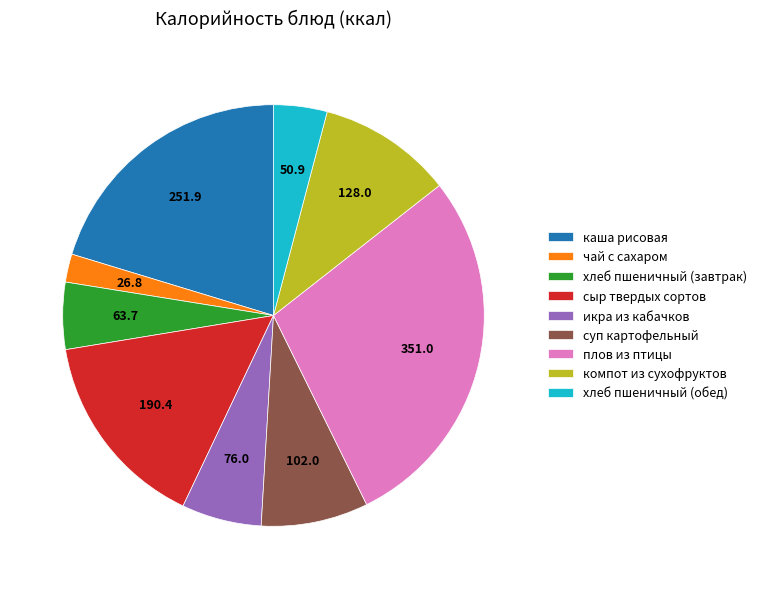

Approximately how many times larger is the value at хлеб пшеничный (обед) compared to хлеб пшеничный (завтрак)?

0.8